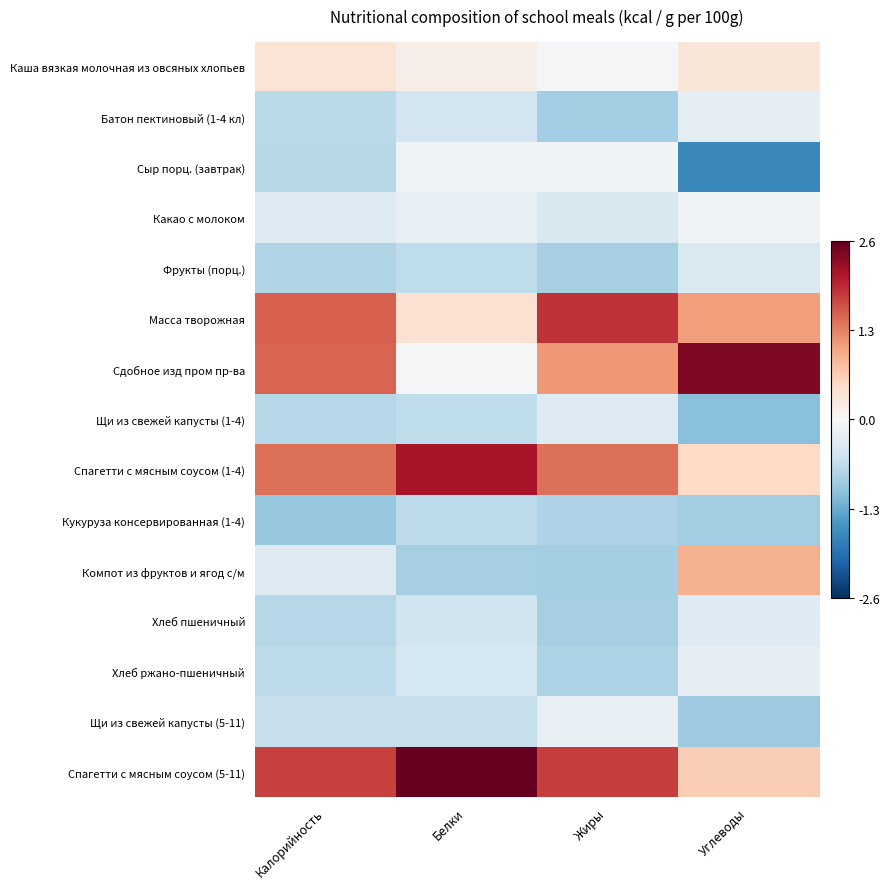

Reading left to right, extract all data points from this chart.

Каша вязкая молочная из овсяных хлопьев: Калорийность=0.4	Белки=0.1	Жиры=-0.0	Углеводы=0.3
Батон пектиновый (1-4 кл): Калорийность=-0.7	Белки=-0.5	Жиры=-0.9	Углеводы=-0.2
Сыр порц. (завтрак): Калорийность=-0.7	Белки=-0.1	Жиры=-0.1	Углеводы=-1.7
Какао с молоком: Калорийность=-0.3	Белки=-0.2	Жиры=-0.4	Углеводы=-0.1
Фрукты (порц.): Калорийность=-0.8	Белки=-0.7	Жиры=-0.9	Углеводы=-0.4
Масса творожная: Калорийность=1.6	Белки=0.4	Жиры=1.9	Углеводы=1.1
Сдобное изд пром пр-ва: Калорийность=1.5	Белки=-0.0	Жиры=1.1	Углеводы=2.4
Щи из свежей капусты (1-4): Калорийность=-0.8	Белки=-0.7	Жиры=-0.3	Углеводы=-1.1
Спагетти с мясным соусом (1-4): Калорийность=1.4	Белки=2.2	Жиры=1.4	Углеводы=0.5
Кукуруза консервированная (1-4): Калорийность=-1.0	Белки=-0.7	Жиры=-0.8	Углеводы=-0.9
Компот из фруктов и ягод с/м: Калорийность=-0.3	Белки=-0.9	Жиры=-0.9	Углеводы=0.9
Хлеб пшеничный: Калорийность=-0.7	Белки=-0.5	Жиры=-0.9	Углеводы=-0.3
Хлеб ржано-пшеничный: Калорийность=-0.7	Белки=-0.5	Жиры=-0.8	Углеводы=-0.3
Щи из свежей капусты (5-11): Калорийность=-0.6	Белки=-0.6	Жиры=-0.2	Углеводы=-1.0
Спагетти с мясным соусом (5-11): Калорийность=1.8	Белки=2.6	Жиры=1.8	Углеводы=0.6